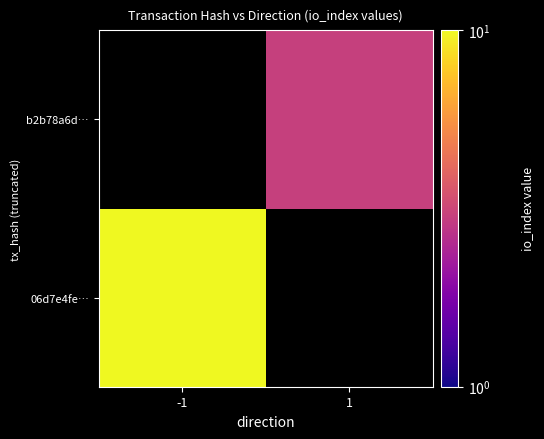

Count the number of data series in this chart.

2